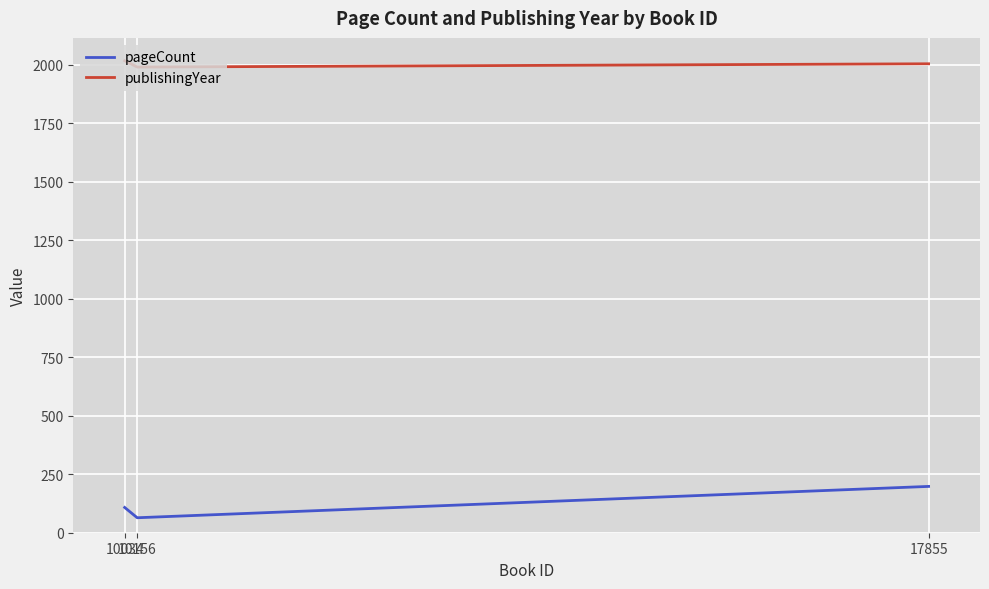

Count the number of data series in this chart.

2